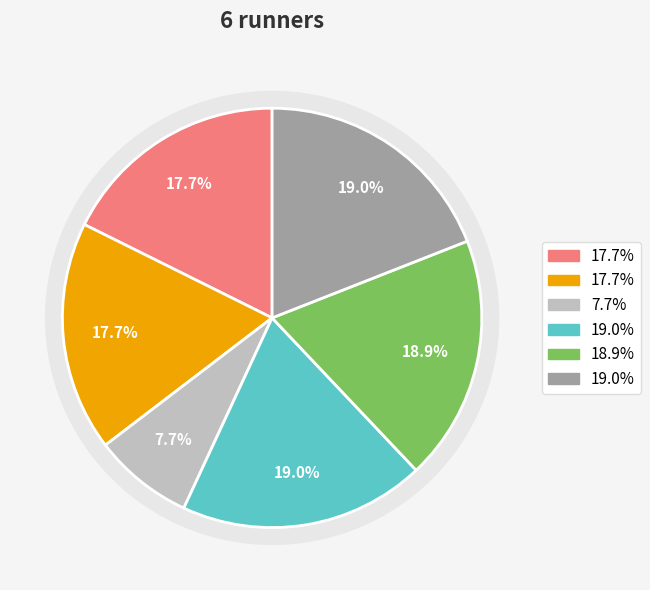

Which has a higher value, 1 - Chandi Piiru or 2 - Brianna Stratz?

2 - Brianna Stratz